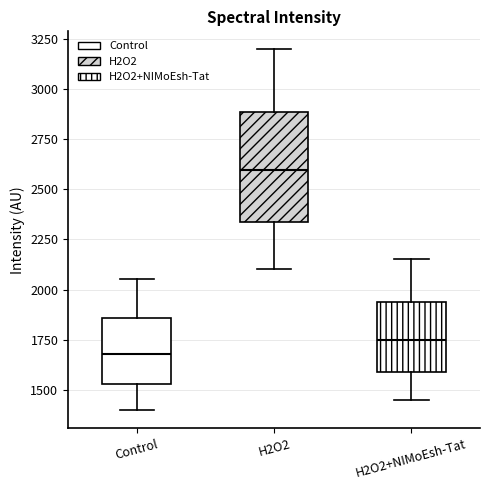

Reading left to right, read every box against the y-axis: the position of its median line, the range the box covers, and the ends of its whiskers. The values are not printed on the chart, so give them approximately, as read against the axis.

Control: median 1700, box 1550 to 1850, whiskers 1400 to 2050
H2O2: median 2600, box 2350 to 2900, whiskers 2100 to 3200
H2O2+NIMoEsh-Tat: median 1750, box 1600 to 1950, whiskers 1450 to 2150